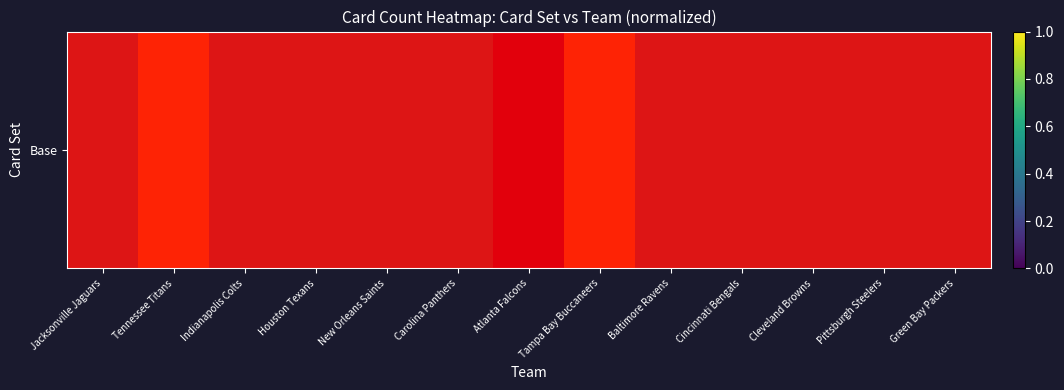

Reading left to right, transcribe all the data shown in this chart.

0.5	1.0	0.5	0.5	0.5	0.5	0.0	1.0	0.5	0.5	0.5	0.5	0.5